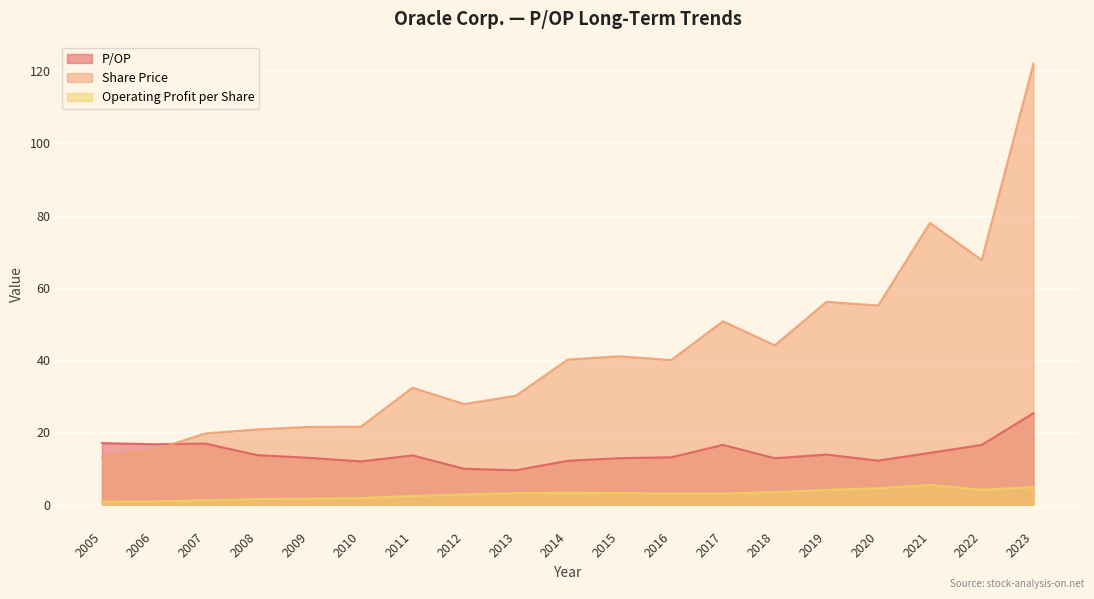

How many data points in Operating Profit per Share are less than 3?

8